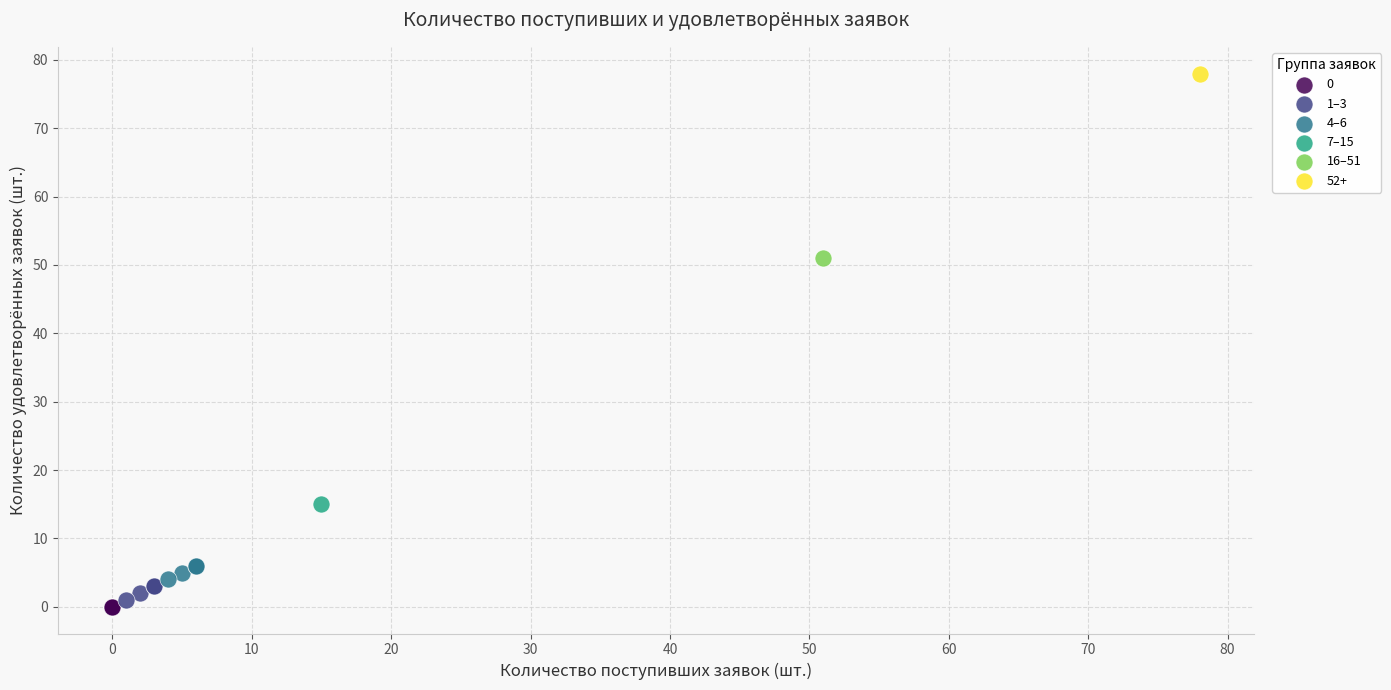

What are all the series names shown in the legend?

0, 1–3, 4–6, 7–15, 16–51, 52+